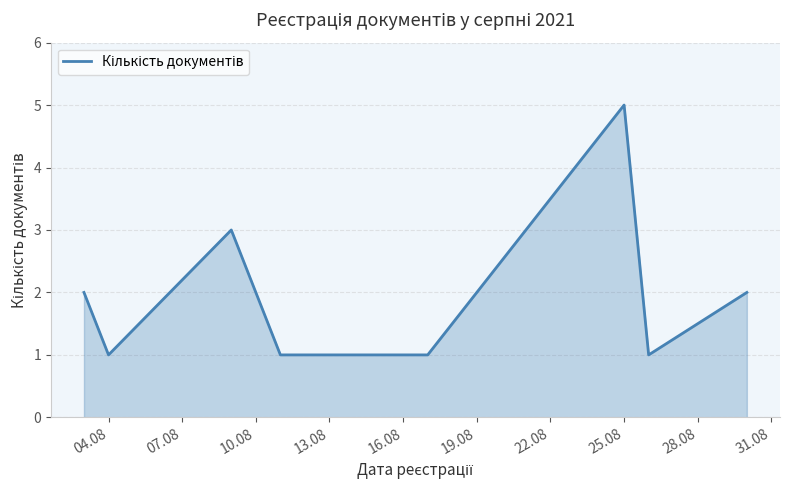

What is the greatest value displayed?

5